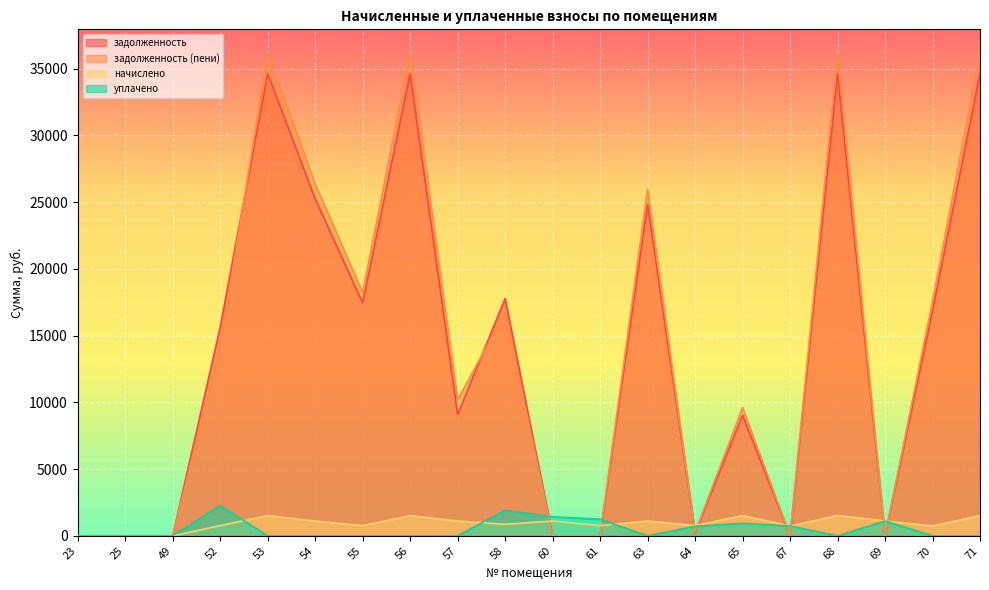

The value of задолженность at 23 is 0.0. True or false?

True